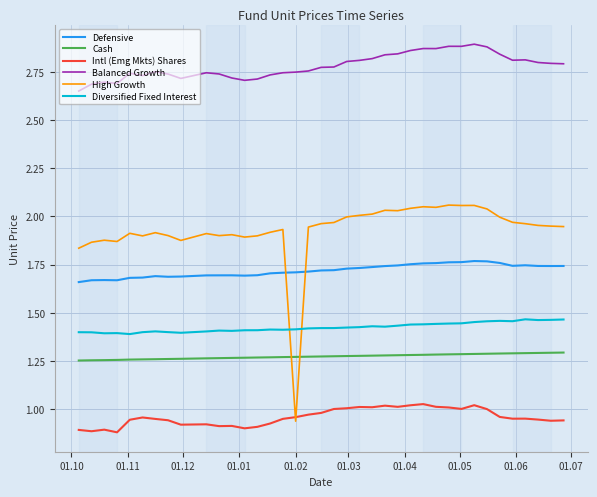

Which series has the largest total across all categories?

Balanced Growth